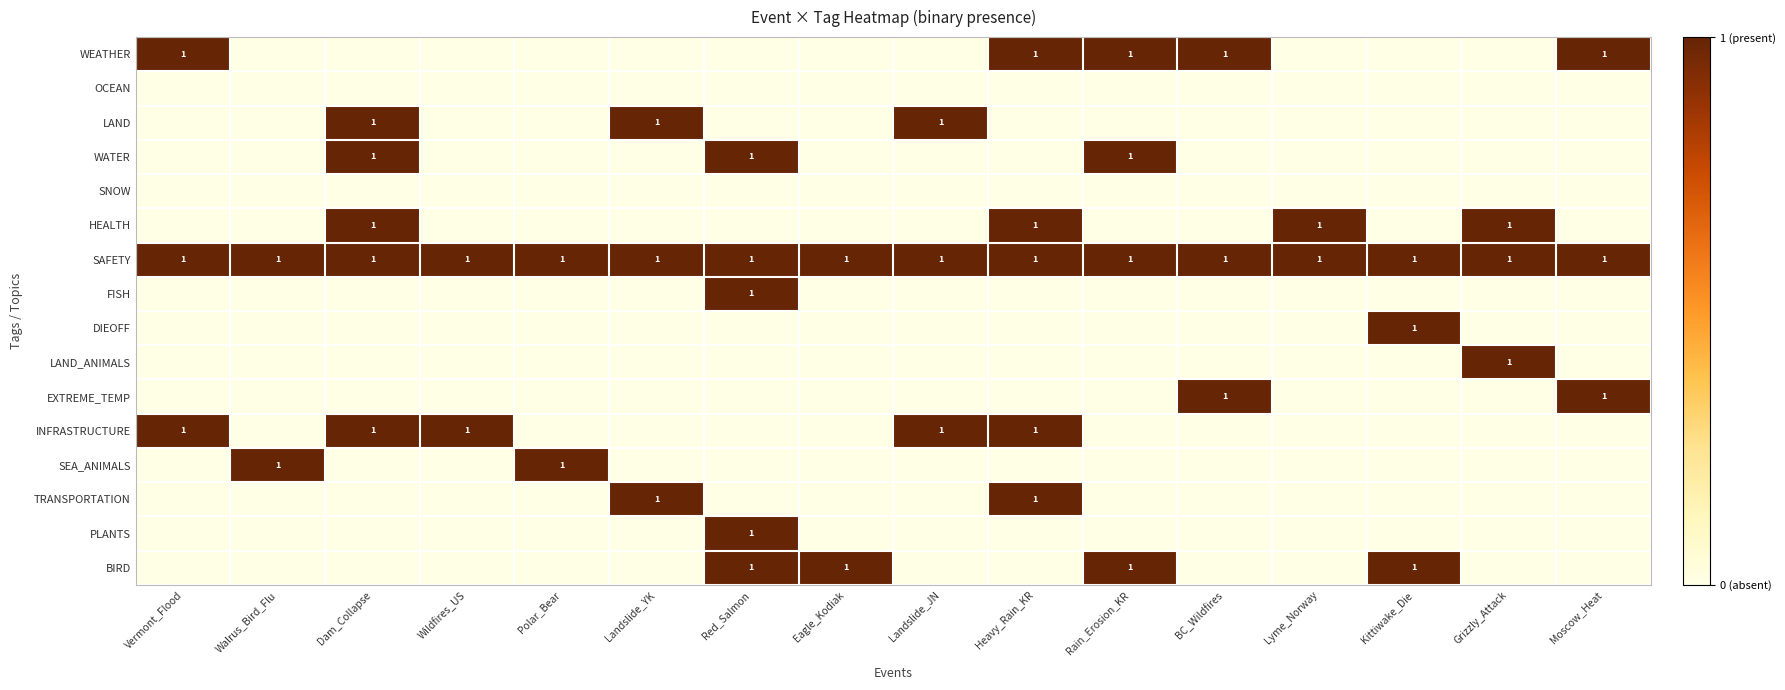

The value of DIEOFF at Kittiwake_Die is 0. True or false?

False